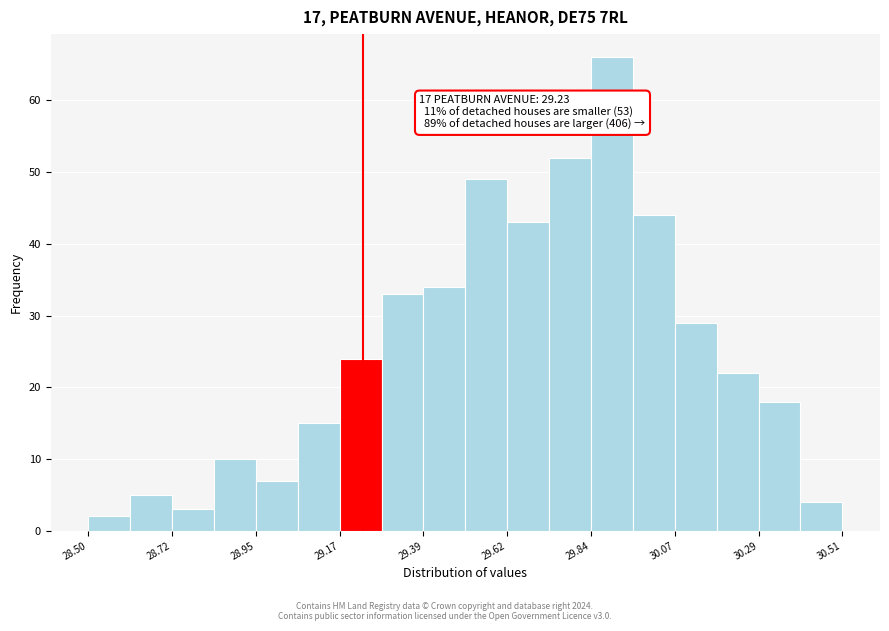

Around what value on the x-axis is the tallest bar? Give the approximate position of its centre, as read against the axis.

29.90